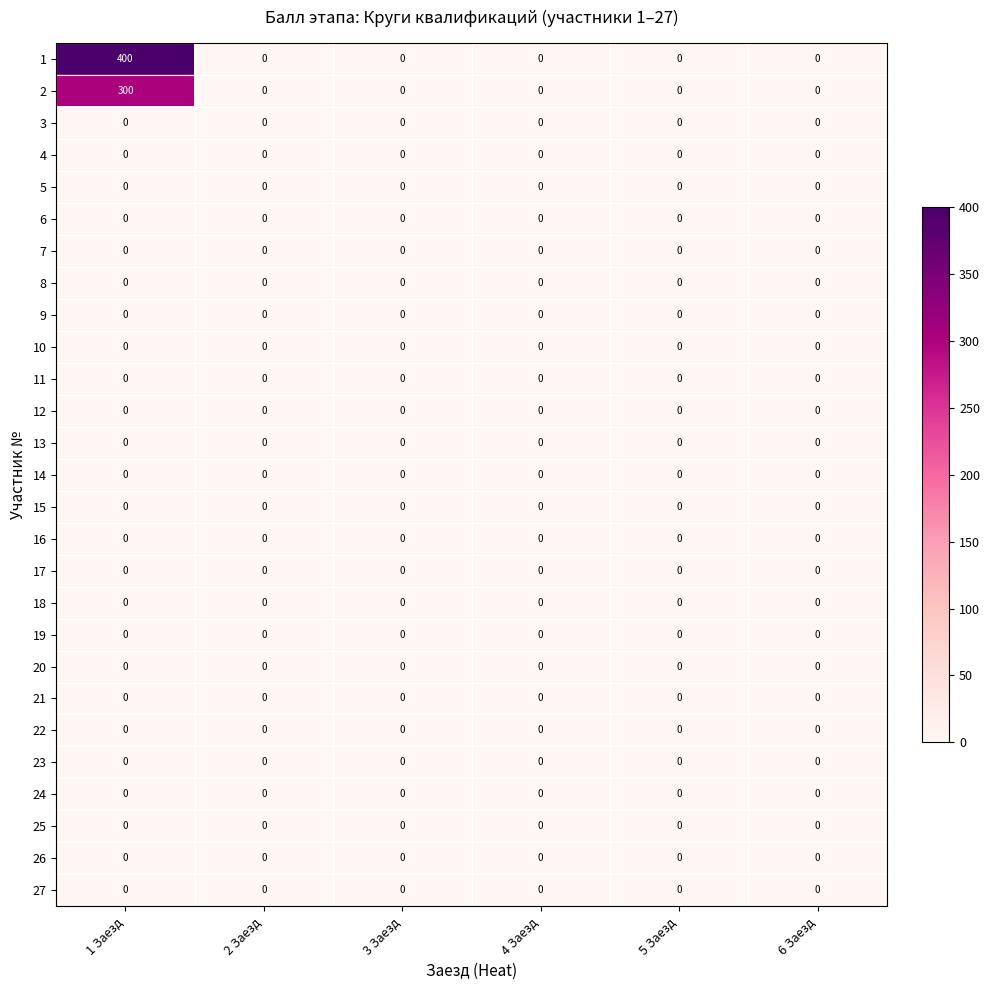

What is the difference between the maximum and second lowest values in the 2 series?

300